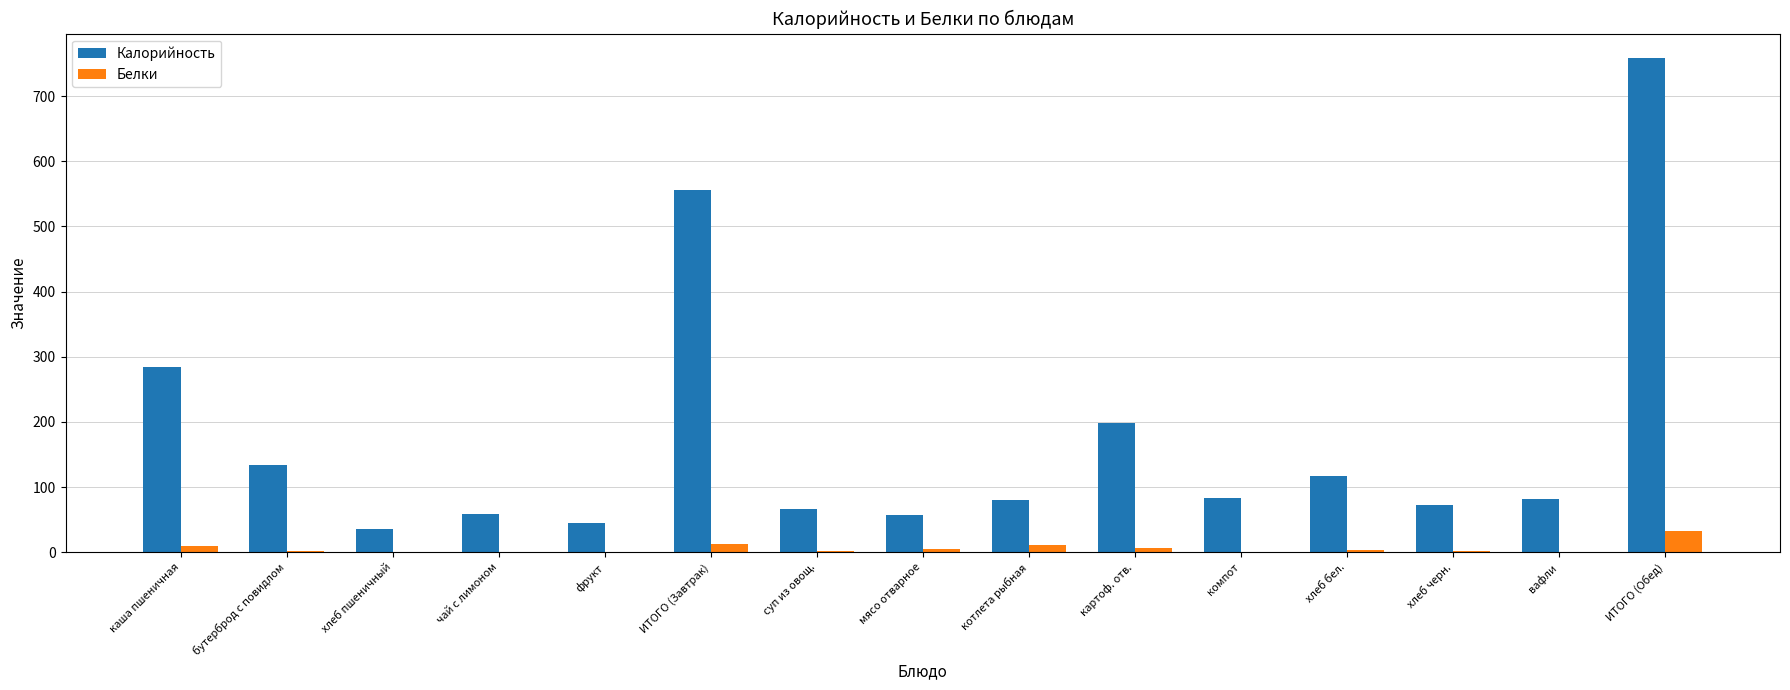

Count the number of categories in the chart.

15